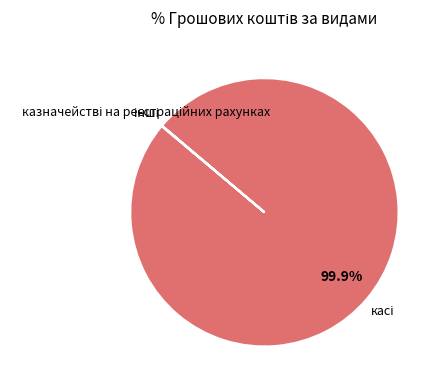

Is there a majority slice in this chart?

Yes